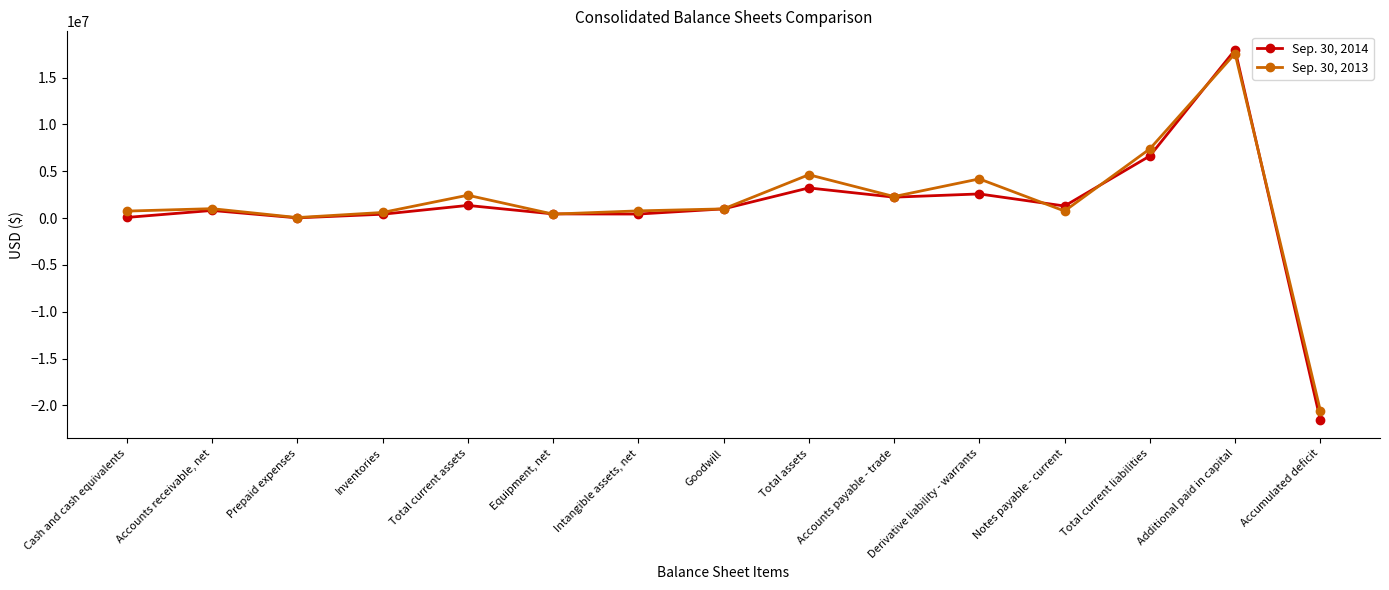

What position from the right is Derivative liability - warrants?

5